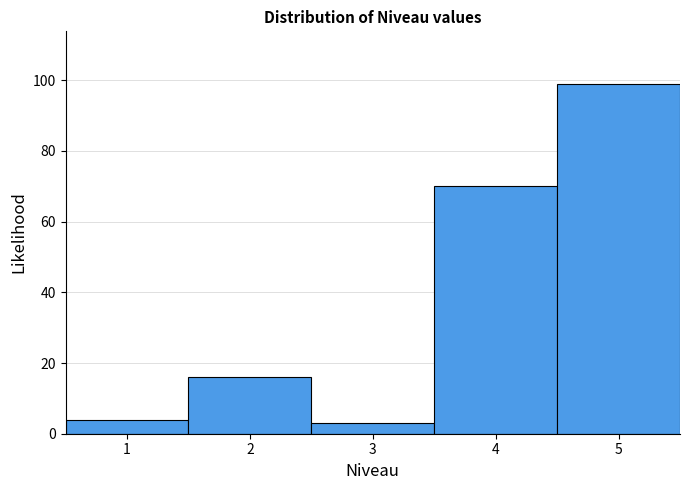

Which range on the x-axis has the tallest bar?

4.5 to 5.5